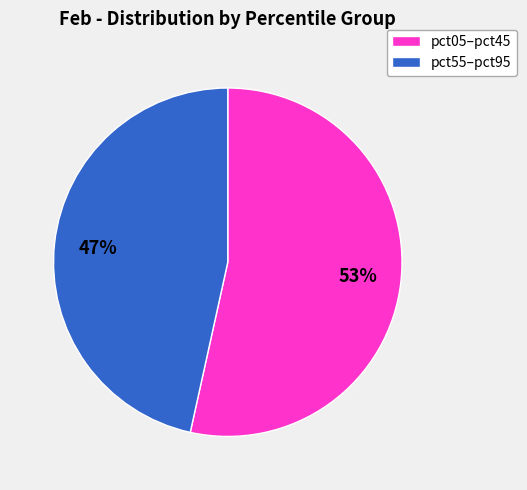

Is the sum of pct05–pct45 and pct55–pct95 greater than half?

Yes